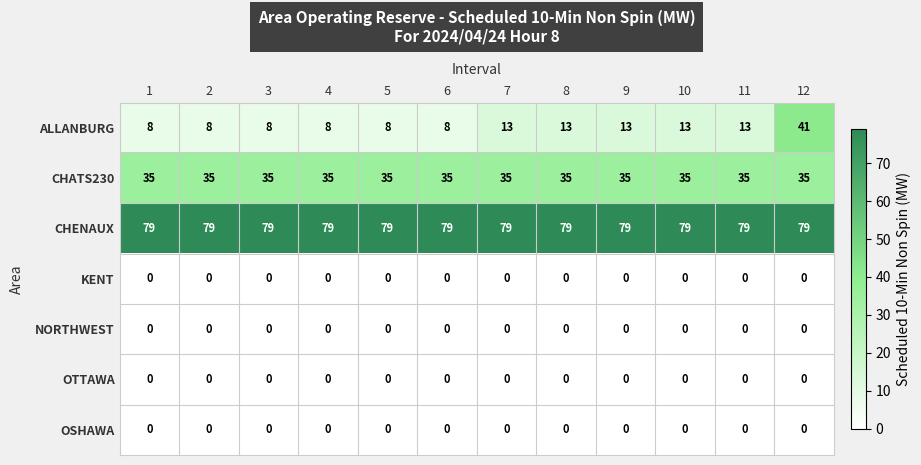

True or false: OTTAWA has a value of 0 at 5.

True